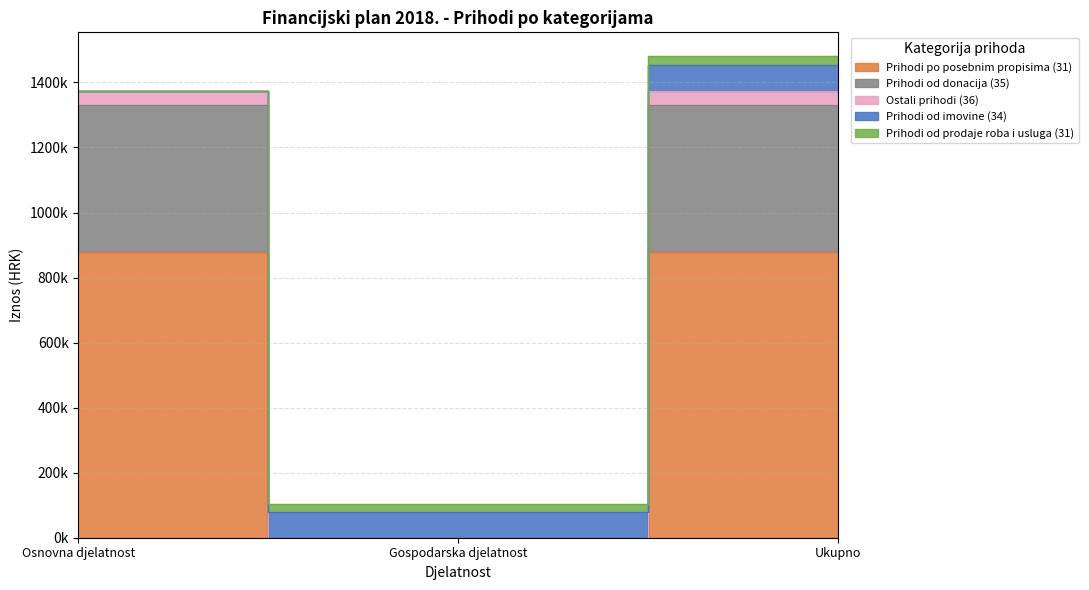

At how many categories does at least one series exceed 240016?

2